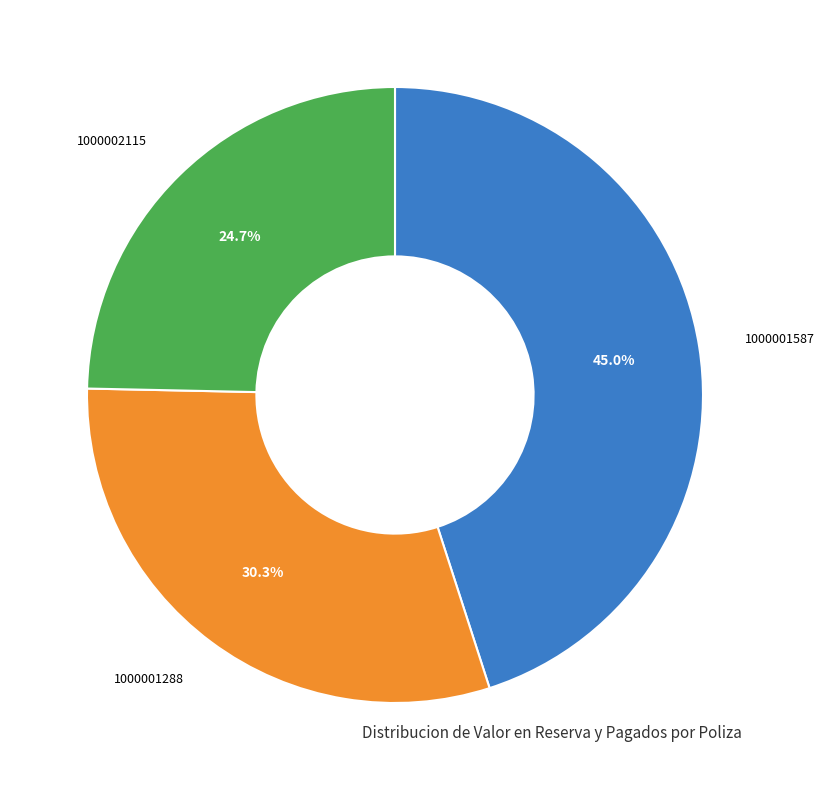

Does any single category account for the majority?

No